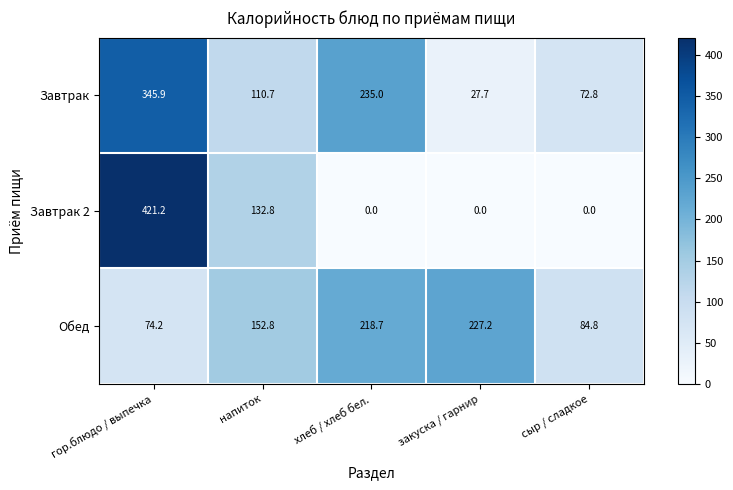

Reading left to right, what are all the values shown in this chart?

Завтрак: 345.9	110.7	235.0	27.7	72.8
Завтрак 2: 421.2	132.8	0.0	0.0	0.0
Обед: 74.2	152.8	218.7	227.2	84.8